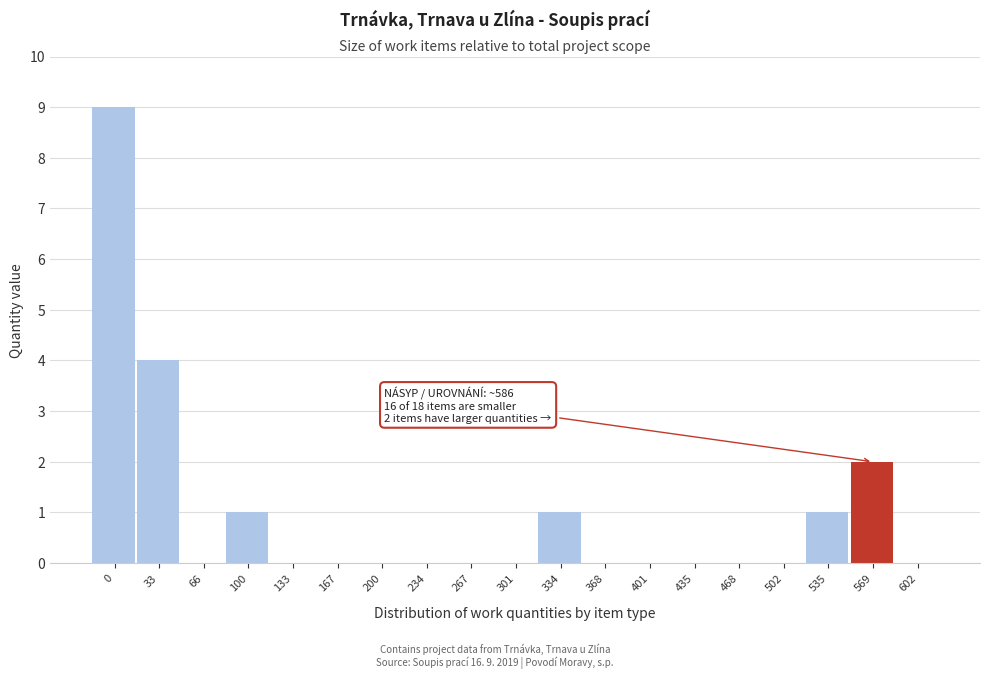

Reading right to left, list all the values displayed in this chart.

602=0	569=2	535=1	502=0	468=0	435=0	401=0	368=0	334=1	301=0	267=0	234=0	200=0	167=0	133=0	100=1	66=0	33=4	0=9